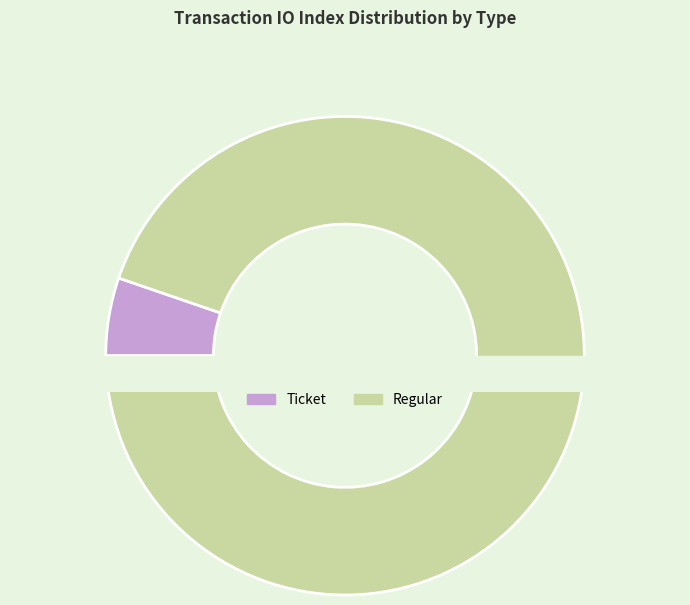

Which category has the biggest portion of the pie?

Regular